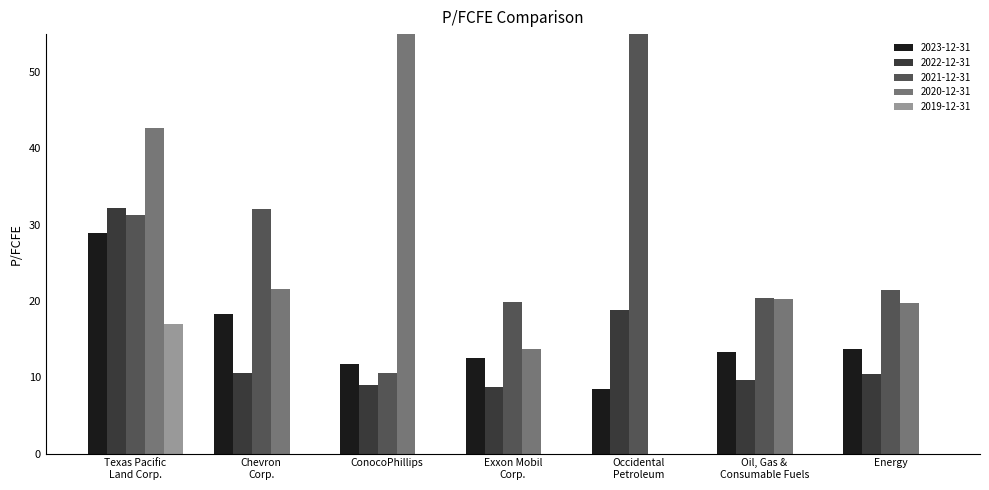

What is the sum of all 2020-12-31 values?

172.9